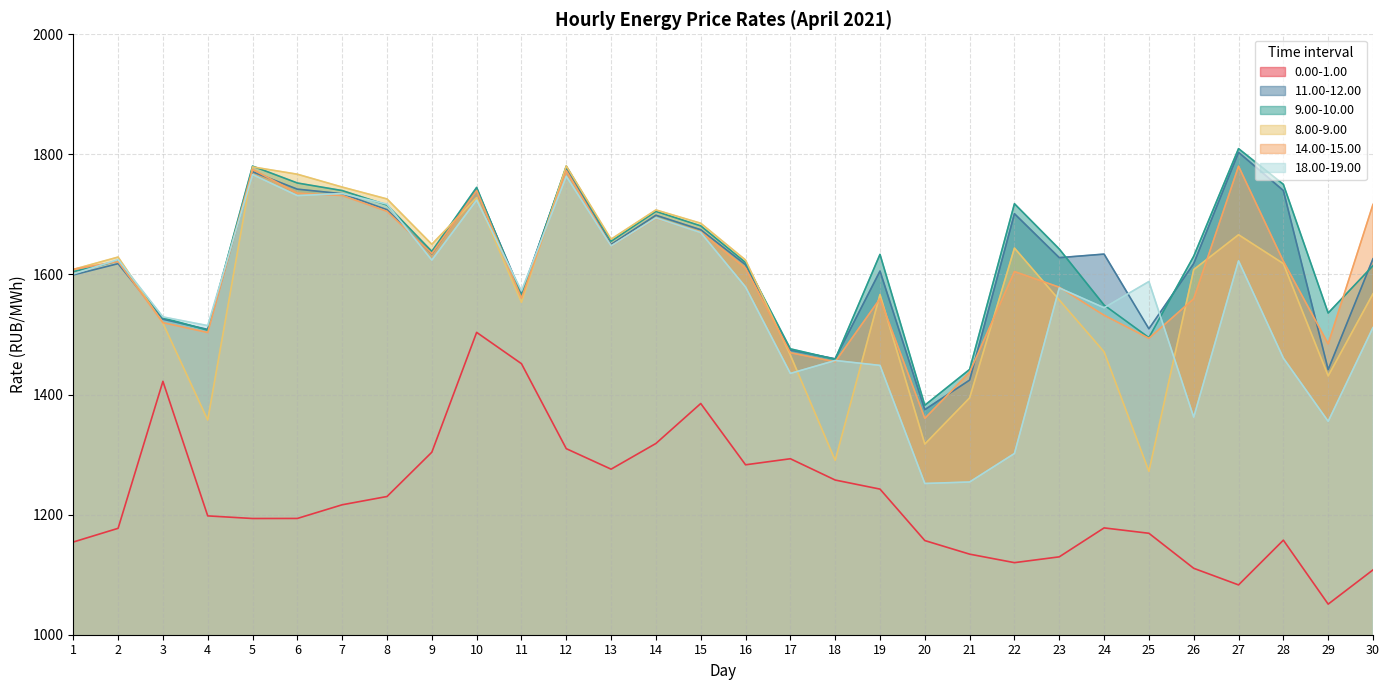

Does the chart have visible grid lines?

Yes